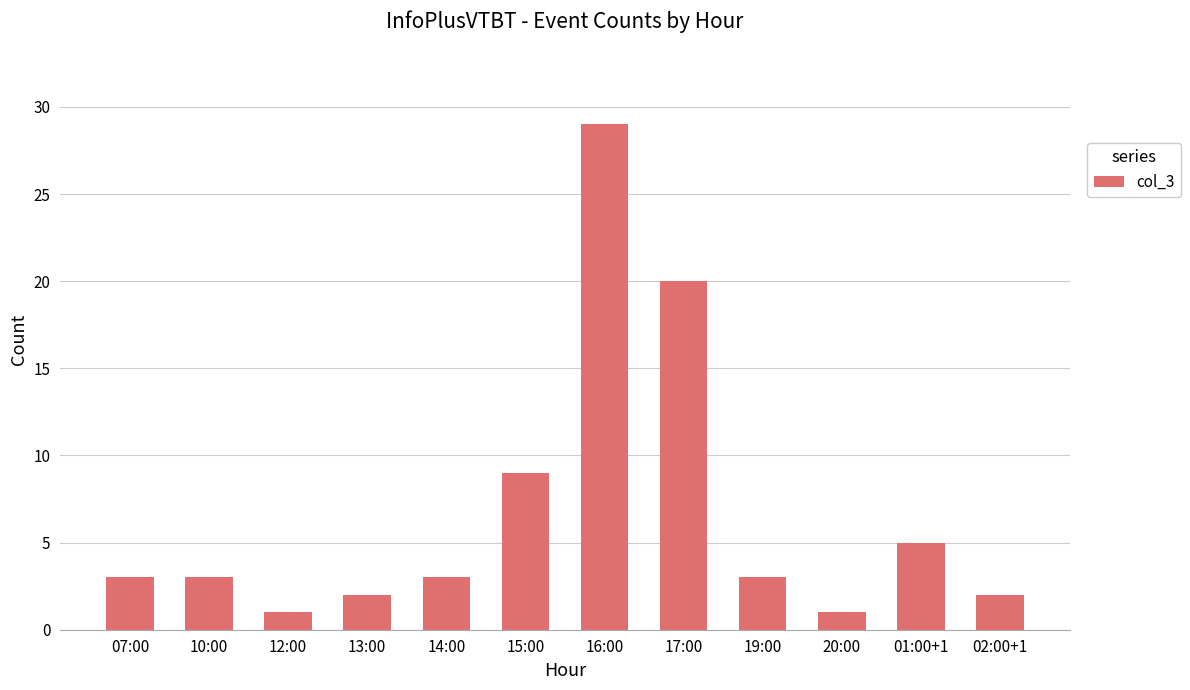

Reading right to left, what are all the values shown in this chart?

02:00+1=2	01:00+1=5	20:00=1	19:00=3	17:00=20	16:00=29	15:00=9	14:00=3	13:00=2	12:00=1	10:00=3	07:00=3